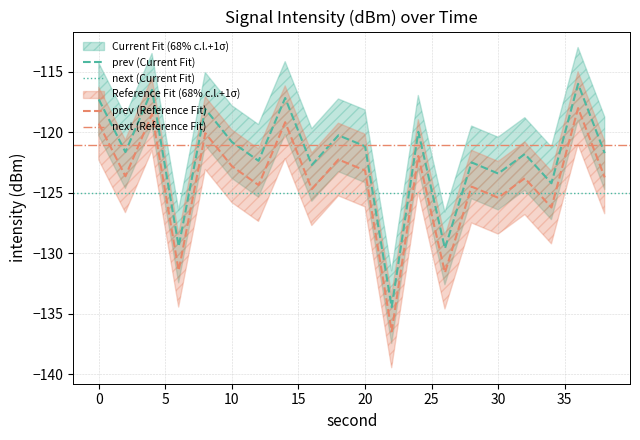

What is the spread (max minus min) of values at 4?

8.0